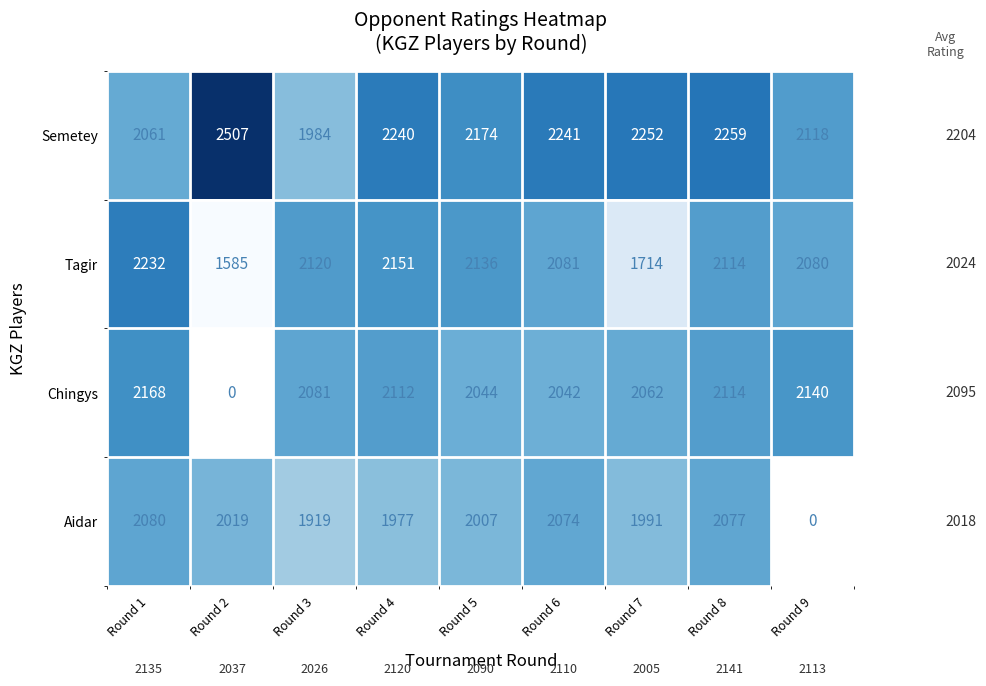

At which category is the sum across all series the highest?

Round 8